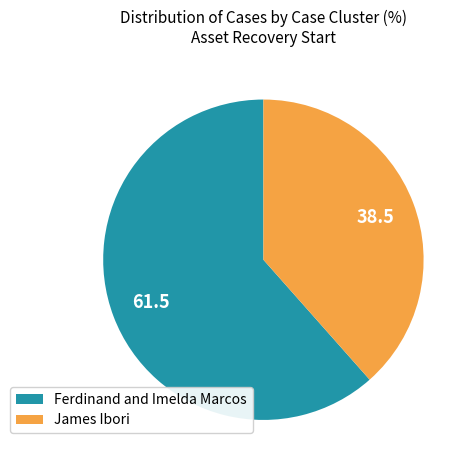

Does James Ibori account for over 50% of the chart?

No